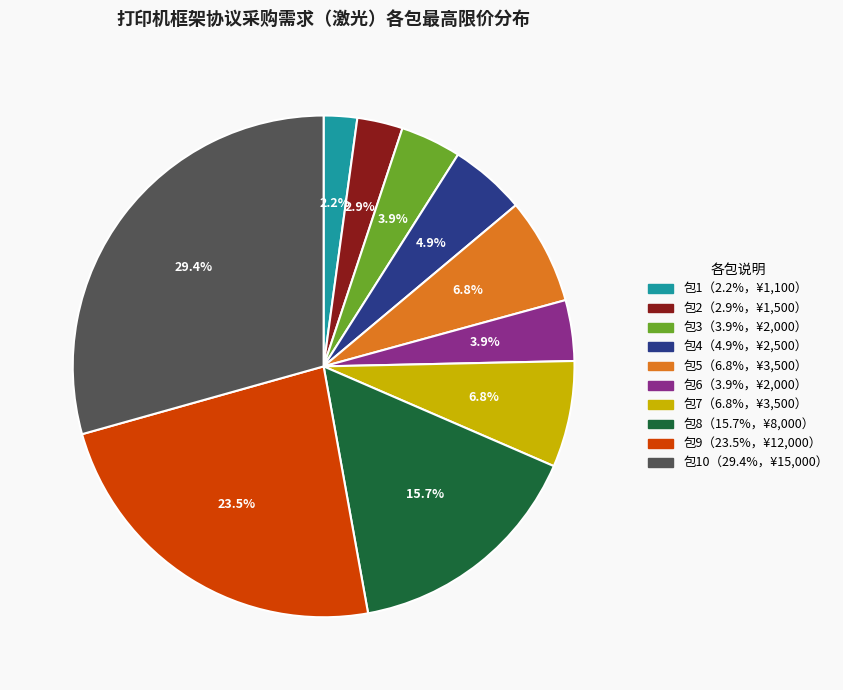

Is there any slice that represents more than half of the pie?

No